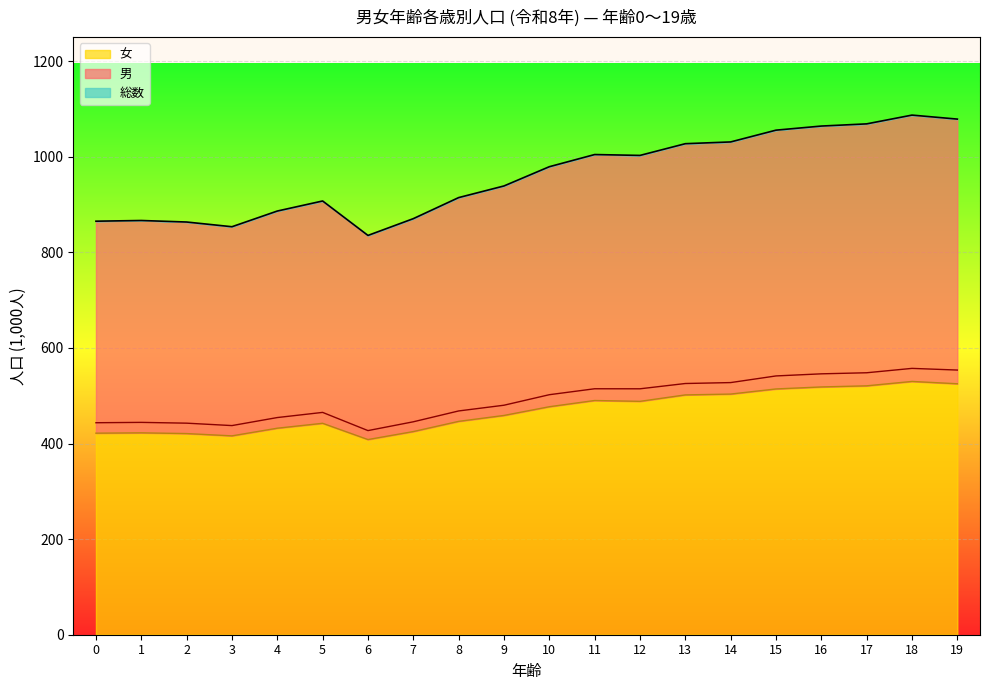

True or false: 女 and 男 intersect in this chart.

False